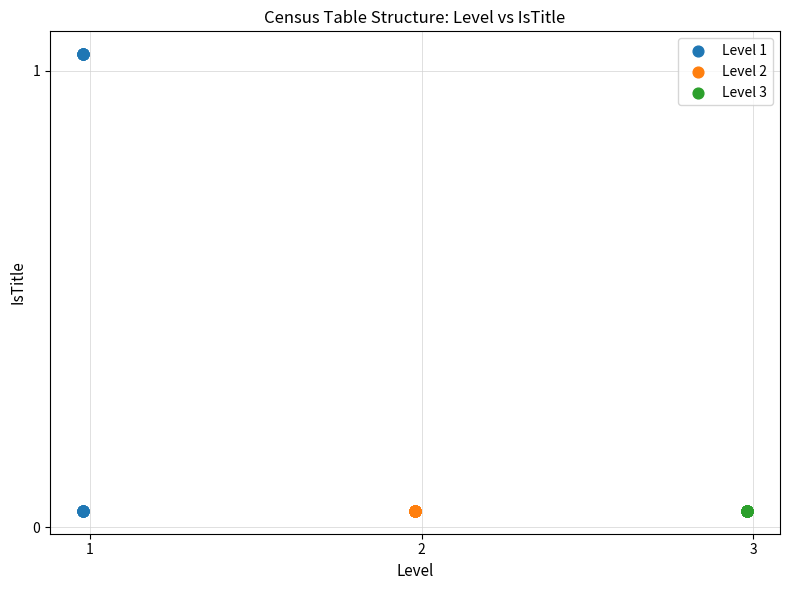

Which series contains the highest Y value?

Level 1